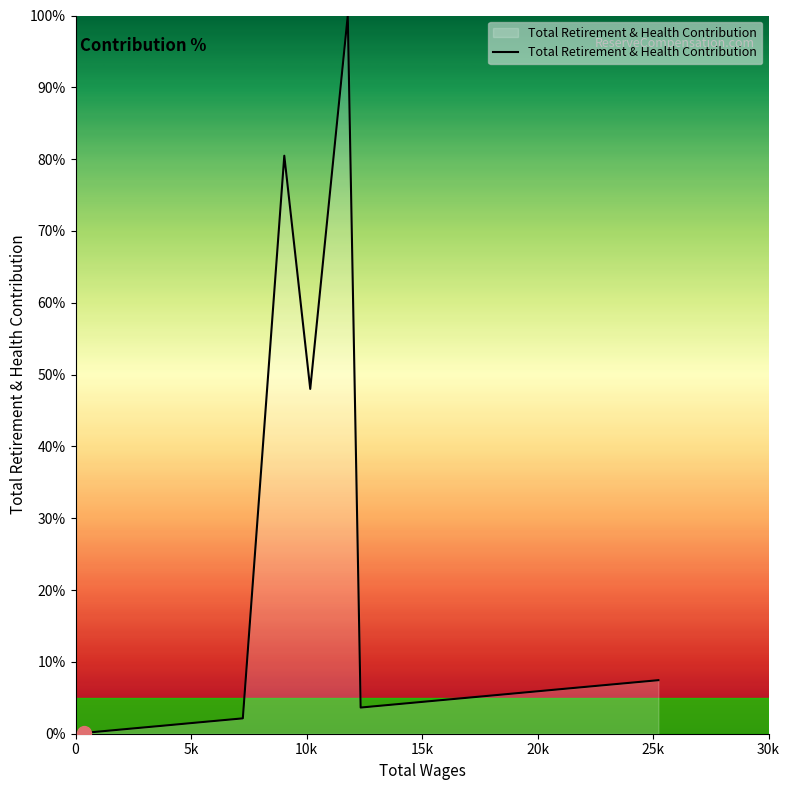

What is the maximum value shown in the chart?

100.0